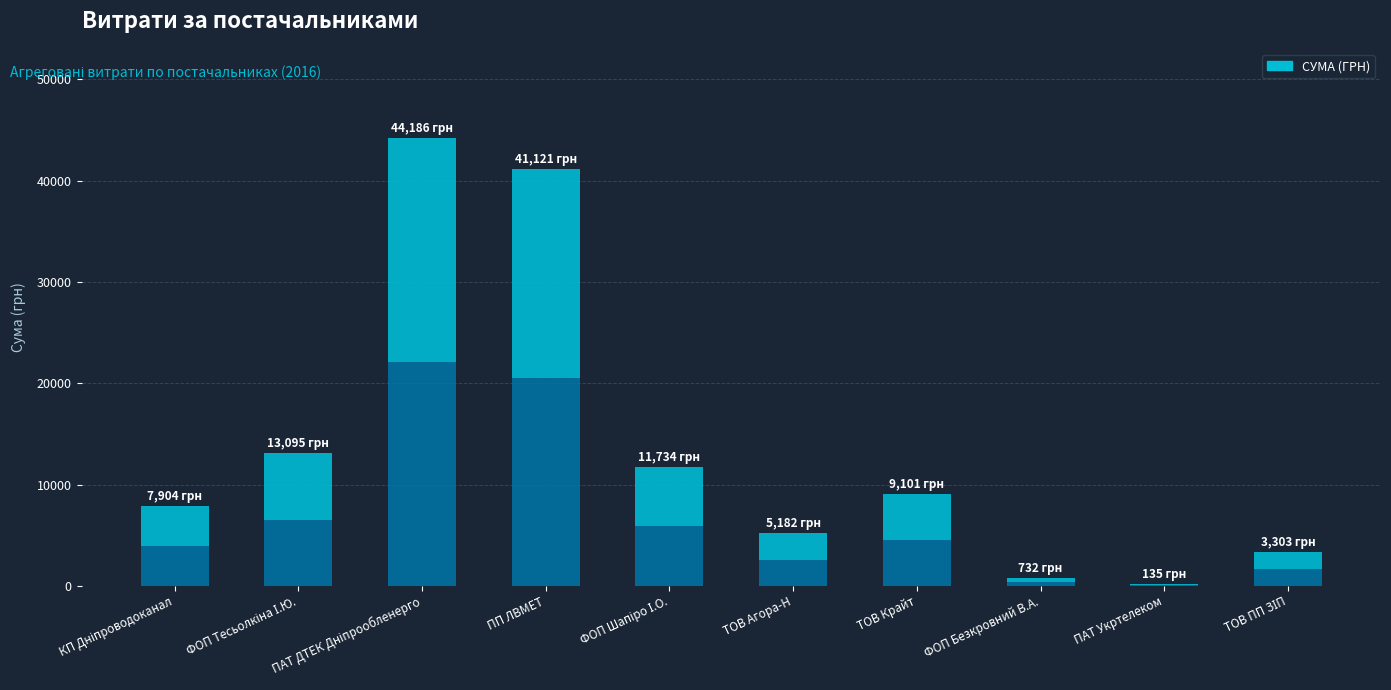

What is the difference between the maximum and second lowest values?

43453.6